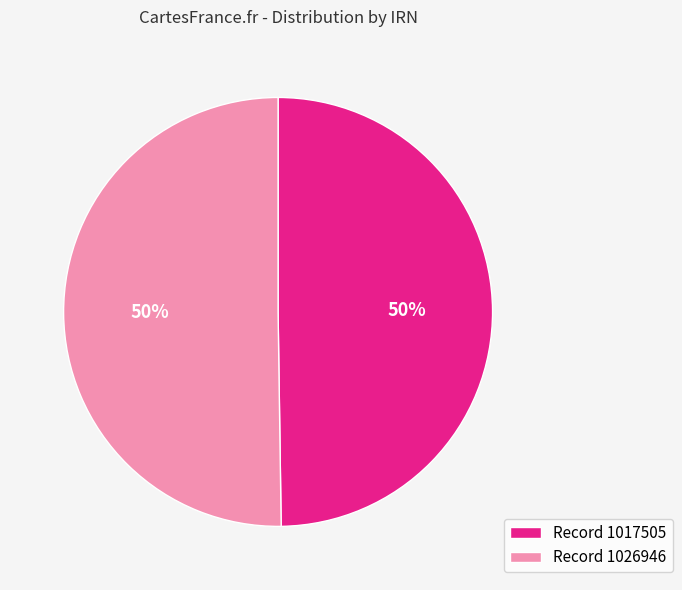

Combined, do Record 1017505 and Record 1026946 account for over 50%?

Yes